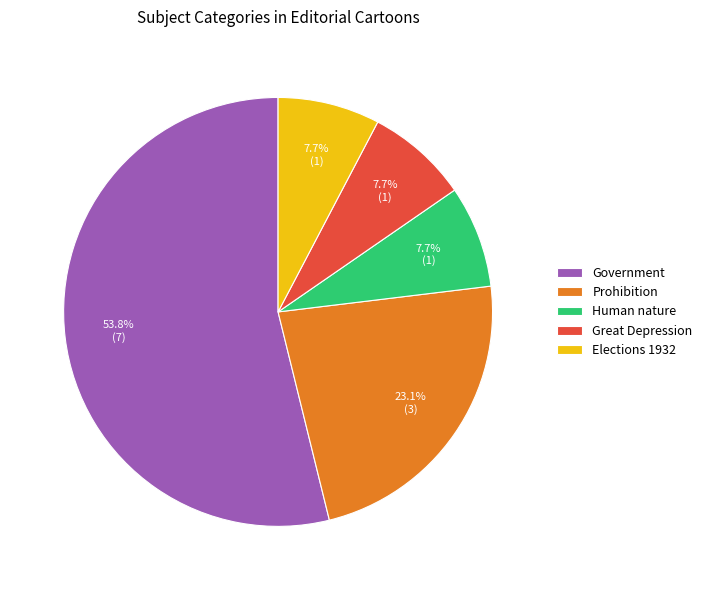

How many segments does this pie chart have?

5